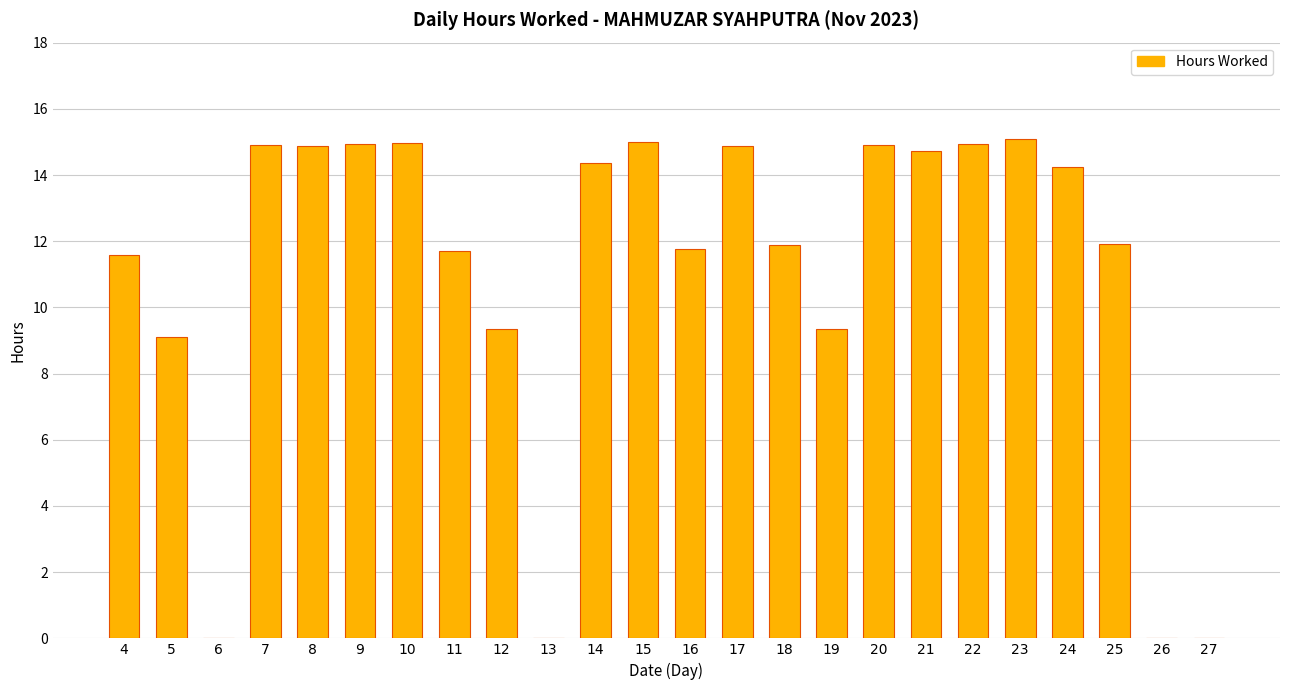

What is the maximum value shown in the chart?

15.1